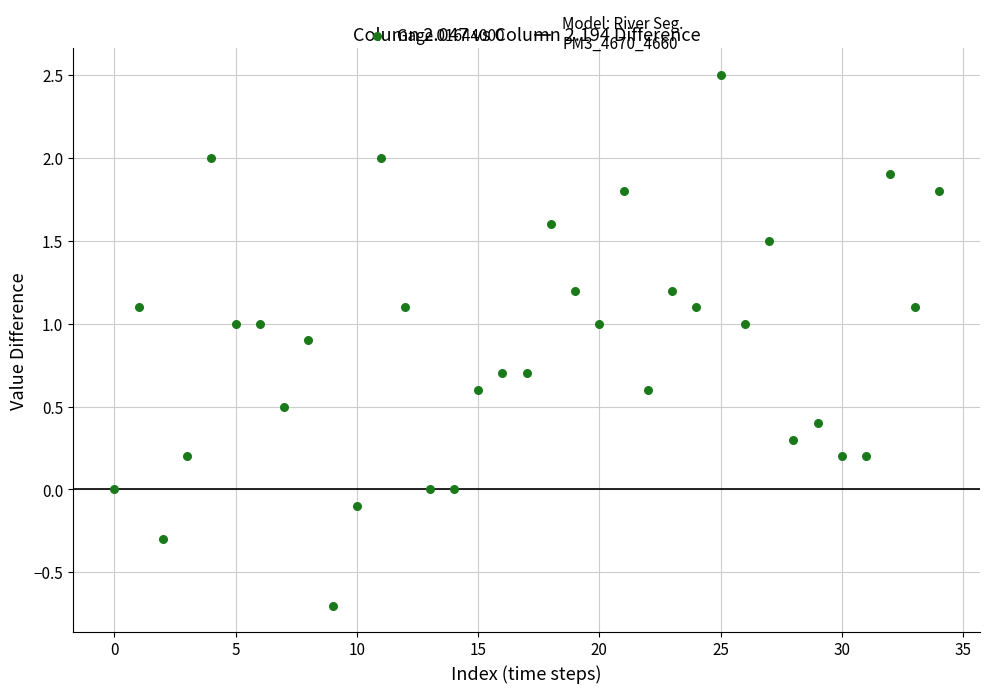

What is the range of Y values (max minus min)?

3.2